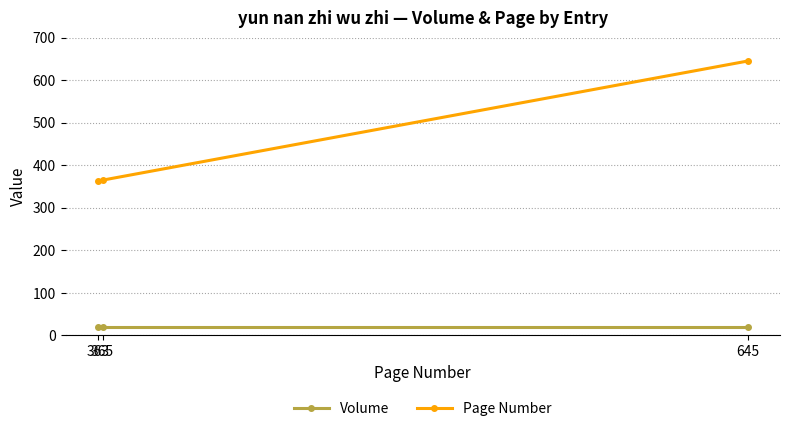

At which category is the sum across all series the highest?

645